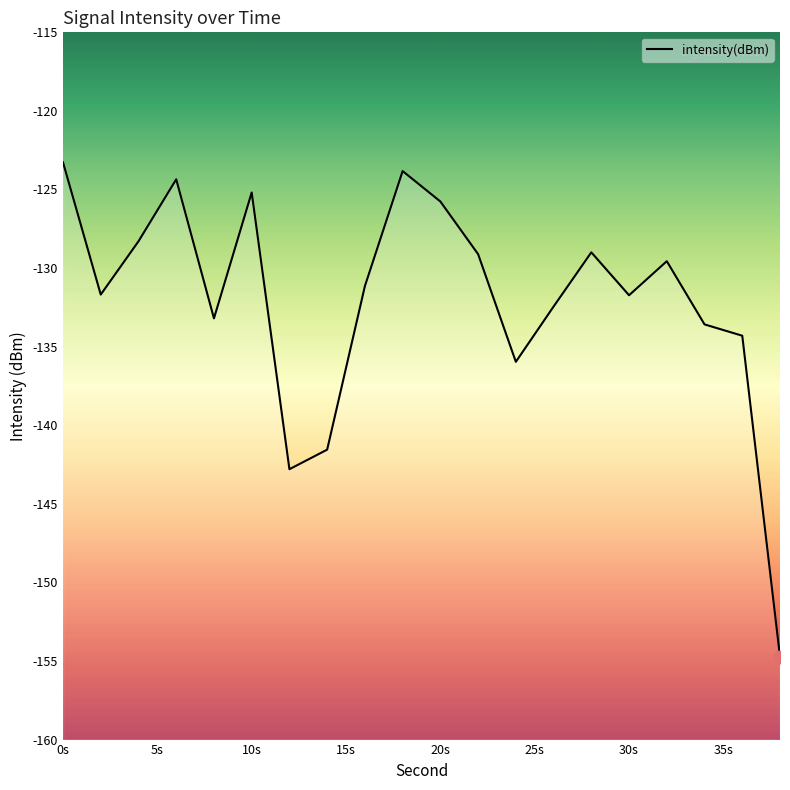

Between 2 and 12, which is larger?

2